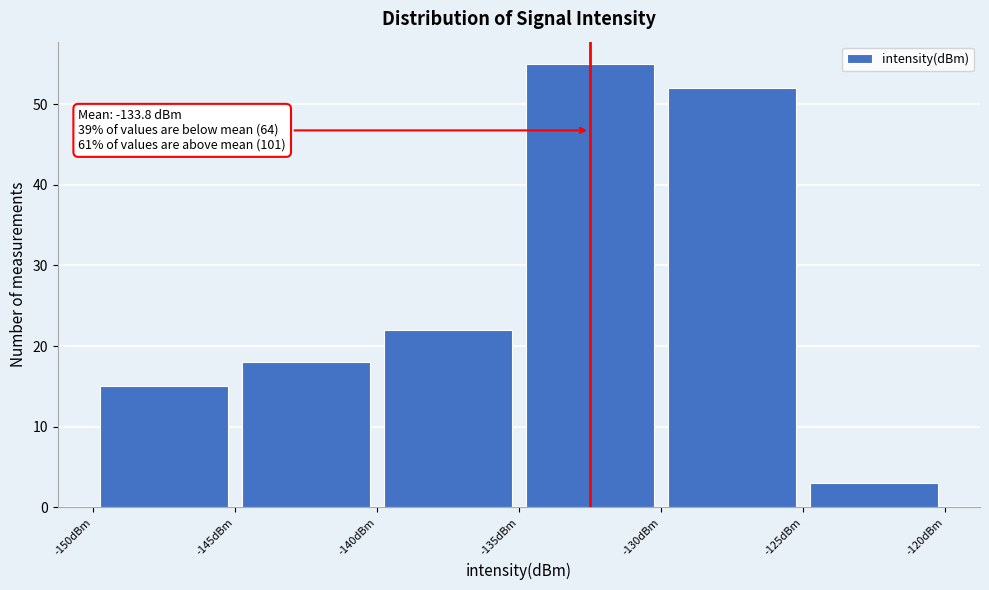

Which range on the x-axis has the tallest bar?

-135 to -130